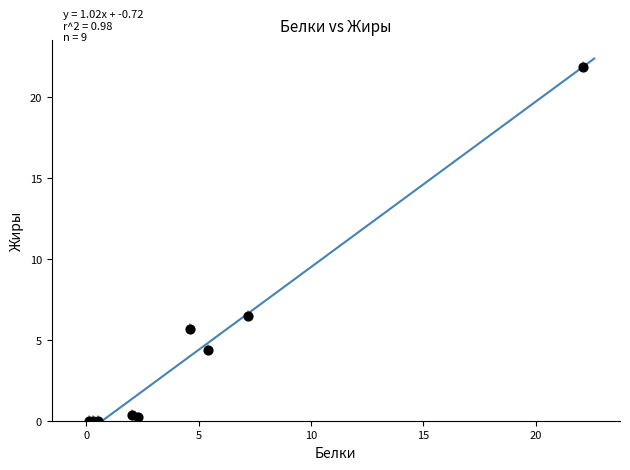

What Y value in the scatter plot is closest to 10?

6.5